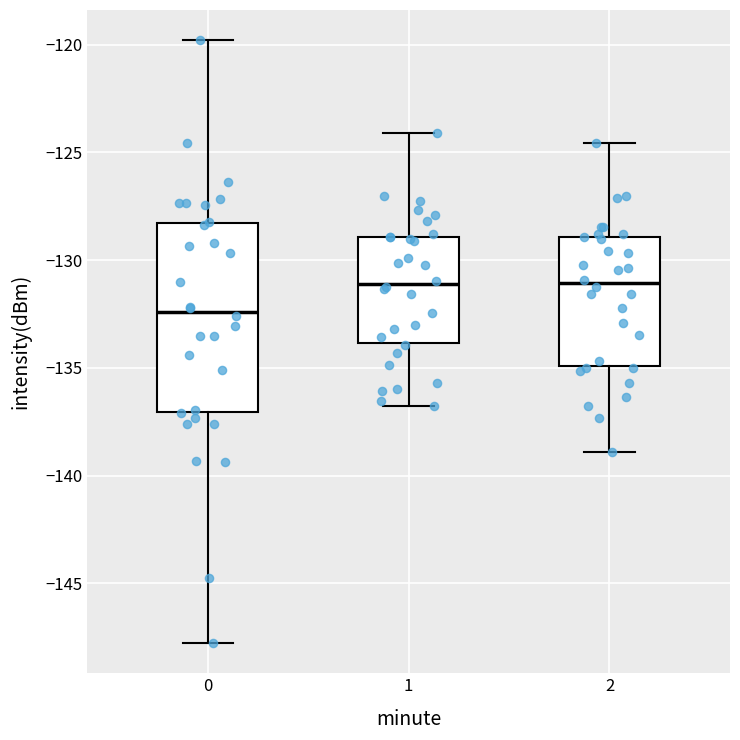

Comparing the boxes themselves (not the whiskers), which one is the tallest?

0